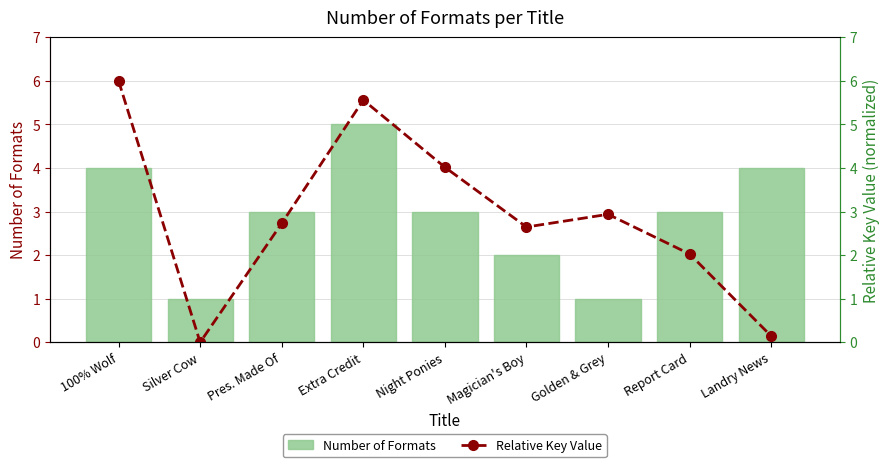

What are all the series names shown in the legend?

Number of Formats, Relative Key Value